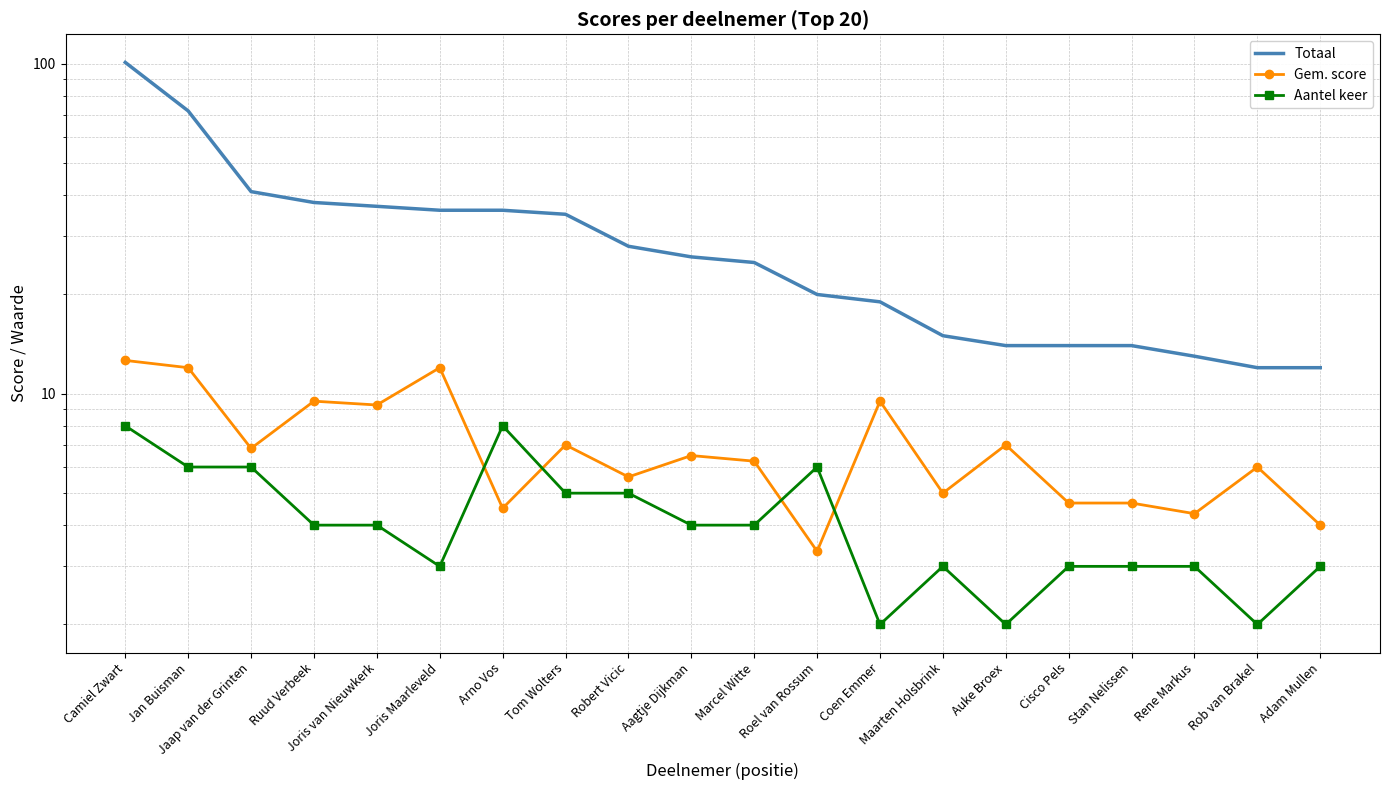

What are all the series names shown in the legend?

Totaal, Gem. score, Aantel keer